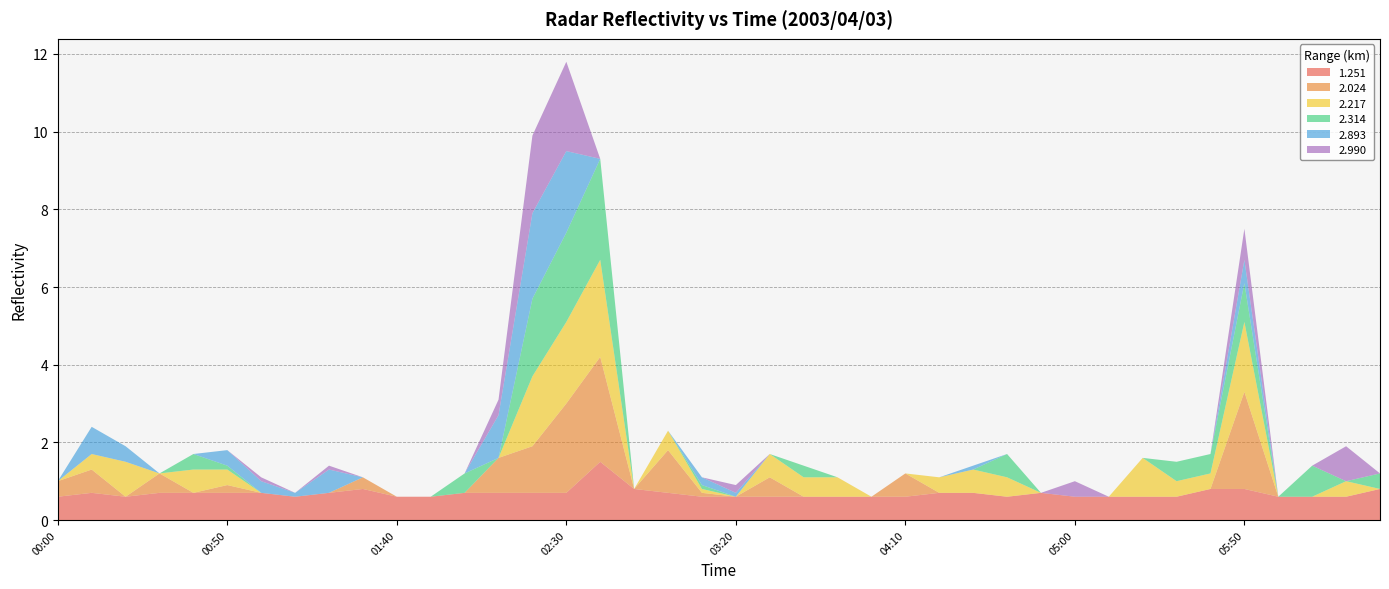

Reading left to right, list all the values displayed in this chart.

1.251: 0.6	0.7	0.6	0.7	0.7	0.7	0.7	0.6	0.7	0.8	0.6	0.6	0.7	0.7	0.7	0.7	1.5	0.8	0.7	0.6	0.6	0.6	0.6	0.6	0.6	0.6	0.7	0.7	0.6	0.7	0.6	0.6	0.6	0.6	0.8	0.8	0.6	0.6	0.6	0.8
2.024: 0.4	0.6	999.0	0.5	999.0	0.2	999.0	999.0	999.0	0.3	999.0	999.0	999.0	0.9	1.2	2.3	2.7	999.0	1.1	0.1	999.0	0.5	999.0	999.0	999.0	0.6	999.0	999.0	999.0	999.0	999.0	999.0	999.0	999.0	999.0	2.5	999.0	999.0	999.0	999.0
2.217: 999.0	0.4	0.9	999.0	0.6	0.4	999.0	999.0	999.0	999.0	999.0	999.0	999.0	999.0	1.8	2.1	2.5	999.0	0.5	0.1	999.0	0.6	0.5	0.5	999.0	999.0	0.4	0.6	0.5	999.0	999.0	999.0	1.0	0.4	0.4	1.8	999.0	999.0	0.4	999.0
2.314: 999.0	999.0	999.0	999.0	0.4	0.1	999.0	999.0	999.0	999.0	999.0	999.0	0.5	999.0	2.0	2.3	2.6	999.0	999.0	0.1	999.0	999.0	0.3	999.0	999.0	999.0	999.0	999.0	0.6	999.0	999.0	999.0	999.0	0.5	0.5	1.0	999.0	0.8	999.0	0.4
2.893: 999.0	0.7	0.4	999.0	999.0	0.4	0.3	0.1	0.6	999.0	999.0	999.0	999.0	1.1	2.2	2.1	999.0	999.0	999.0	0.2	0.1	999.0	999.0	999.0	999.0	999.0	999.0	0.1	999.0	999.0	999.0	999.0	999.0	999.0	999.0	0.6	999.0	999.0	999.0	999.0
2.990: 999.0	999.0	999.0	999.0	999.0	999.0	0.1	999.0	0.1	999.0	999.0	999.0	999.0	0.4	2.0	2.3	999.0	999.0	999.0	999.0	0.2	999.0	999.0	999.0	999.0	999.0	999.0	999.0	999.0	999.0	0.4	999.0	999.0	999.0	999.0	0.8	999.0	999.0	0.9	999.0